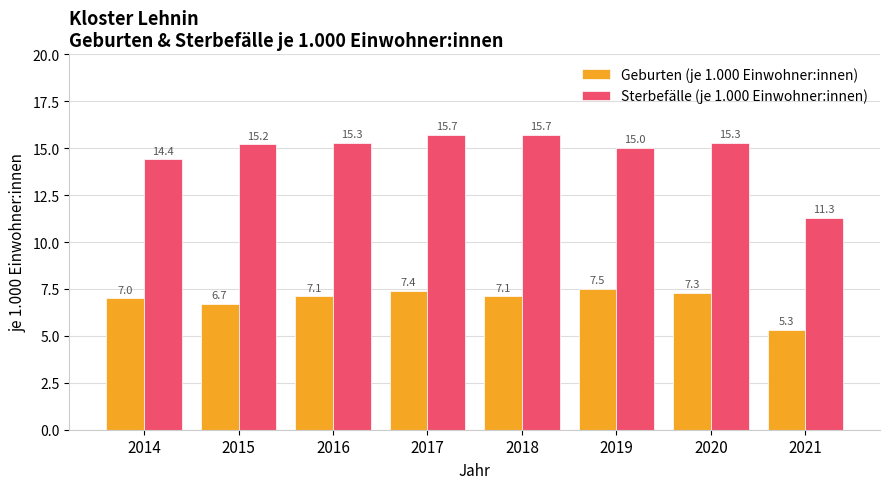

What are all the series names shown in the legend?

Geburten (je 1.000 Einwohner:innen), Sterbefälle (je 1.000 Einwohner:innen)